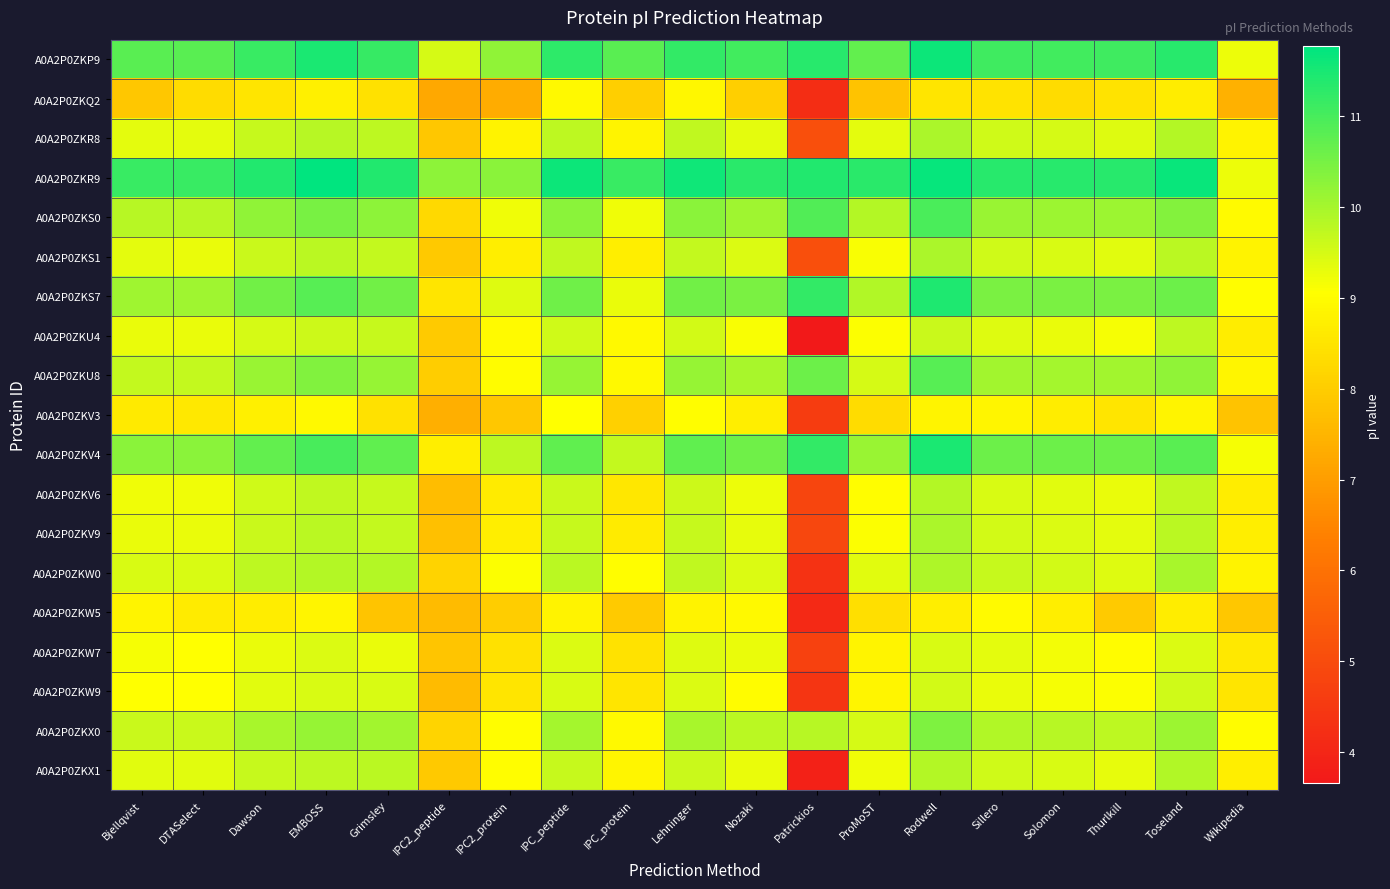

At how many categories does at least one series exceed 10?

18